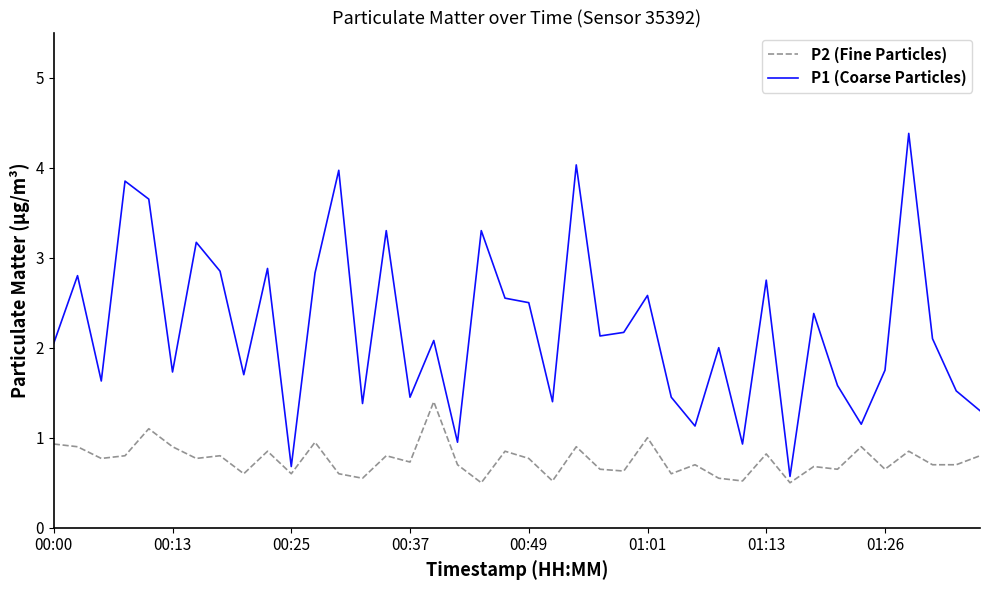

At how many categories does at least one series exceed 0?

40